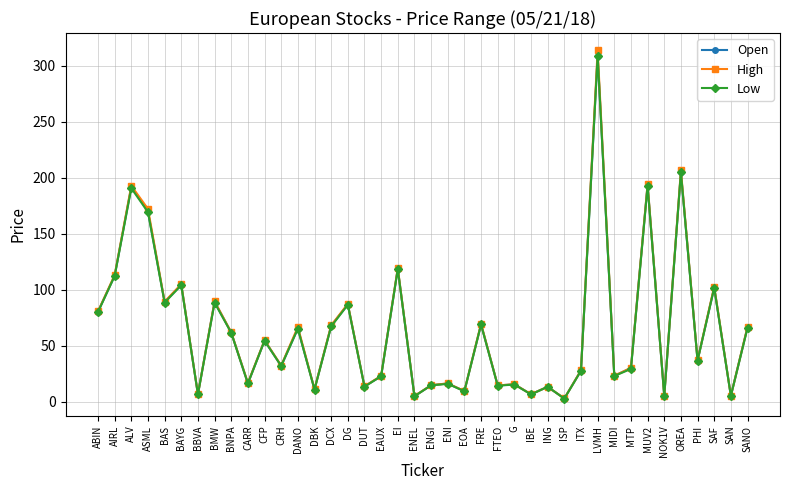

What is the greatest value displayed?

313.7